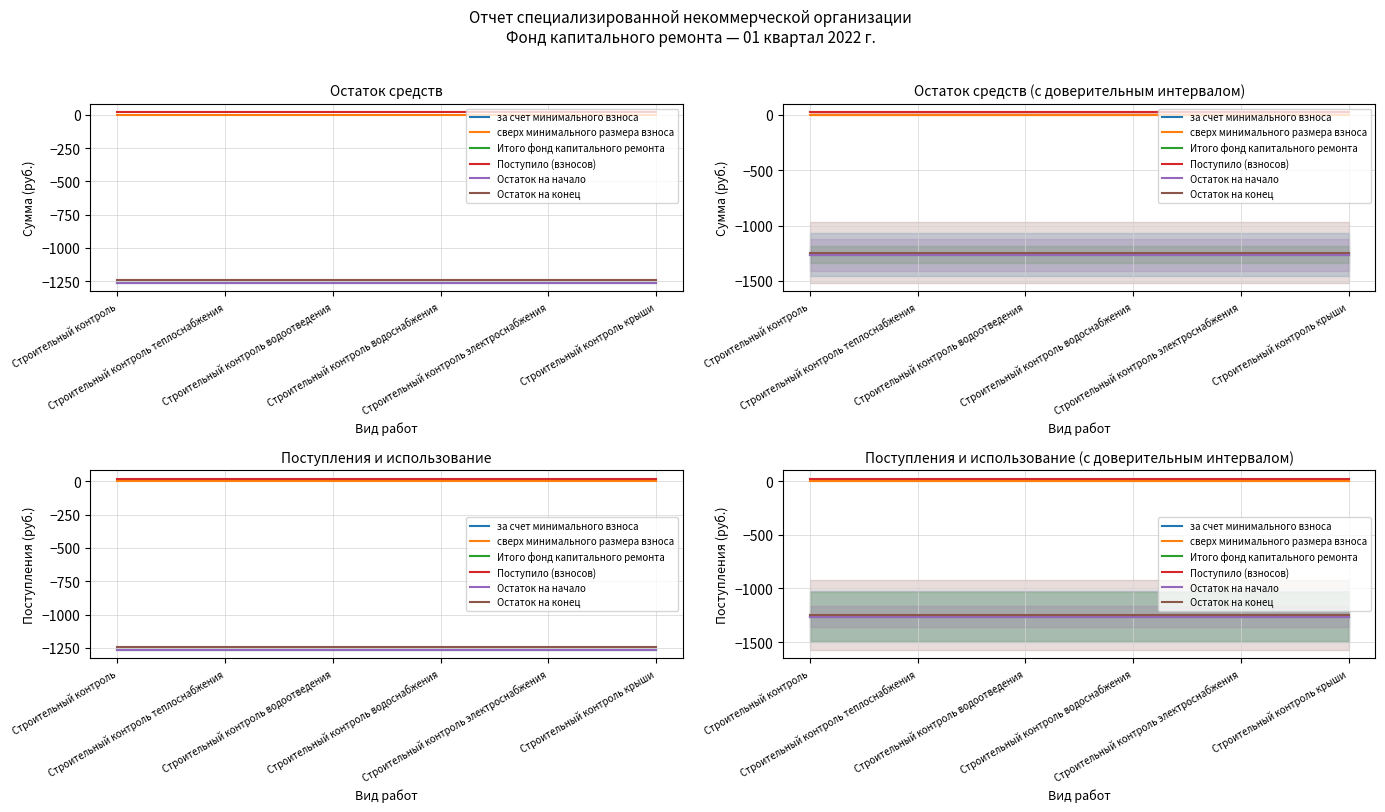

What is the label of the 6th point from the left?

Строительный контроль крыши